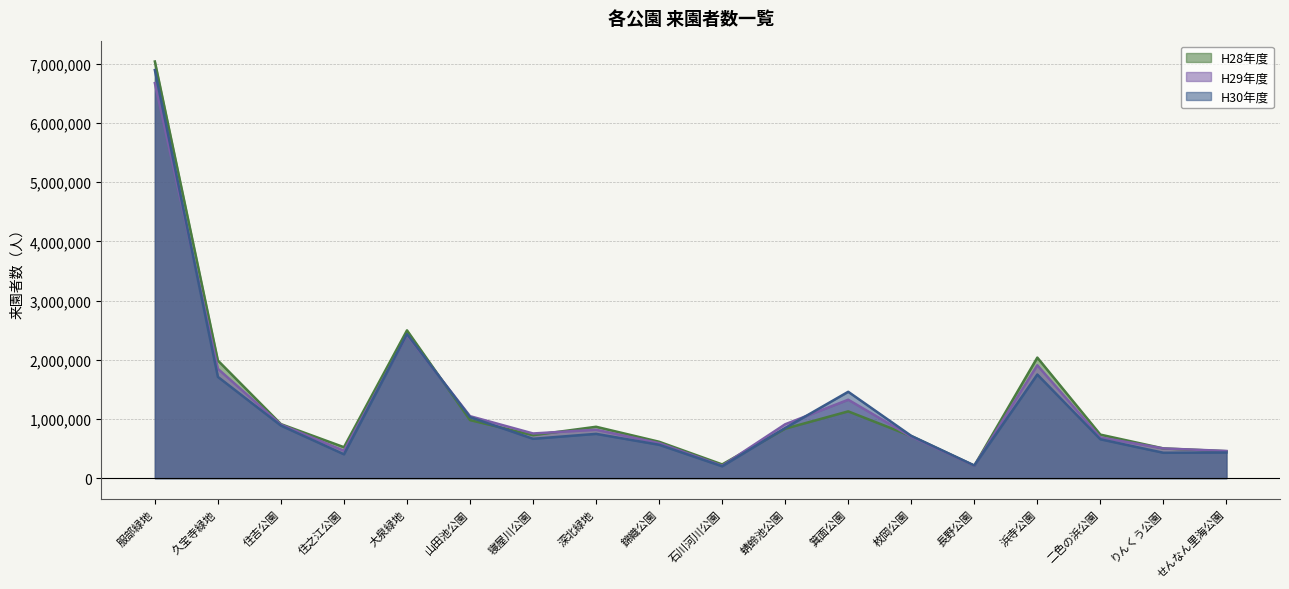

Reading left to right, transcribe all the data shown in this chart.

H28年度: 7039000	1987214	913000	522890	2496680	980858	726177	868031	614889	231980	836096	1128200	710061	209755	2036600	735661	502022	454716
H29年度: 6674000	1846773	904741	462603	2415860	1047108	754848	817731	591579	209104	910565	1325100	700278	208252	1907000	688600	502407	459378
H30年度: 6894000	1711102	888007	403238	2434237	1031008	664709	748184	563936	200297	847593	1459100	714431	214600	1750500	656956	428881	433348